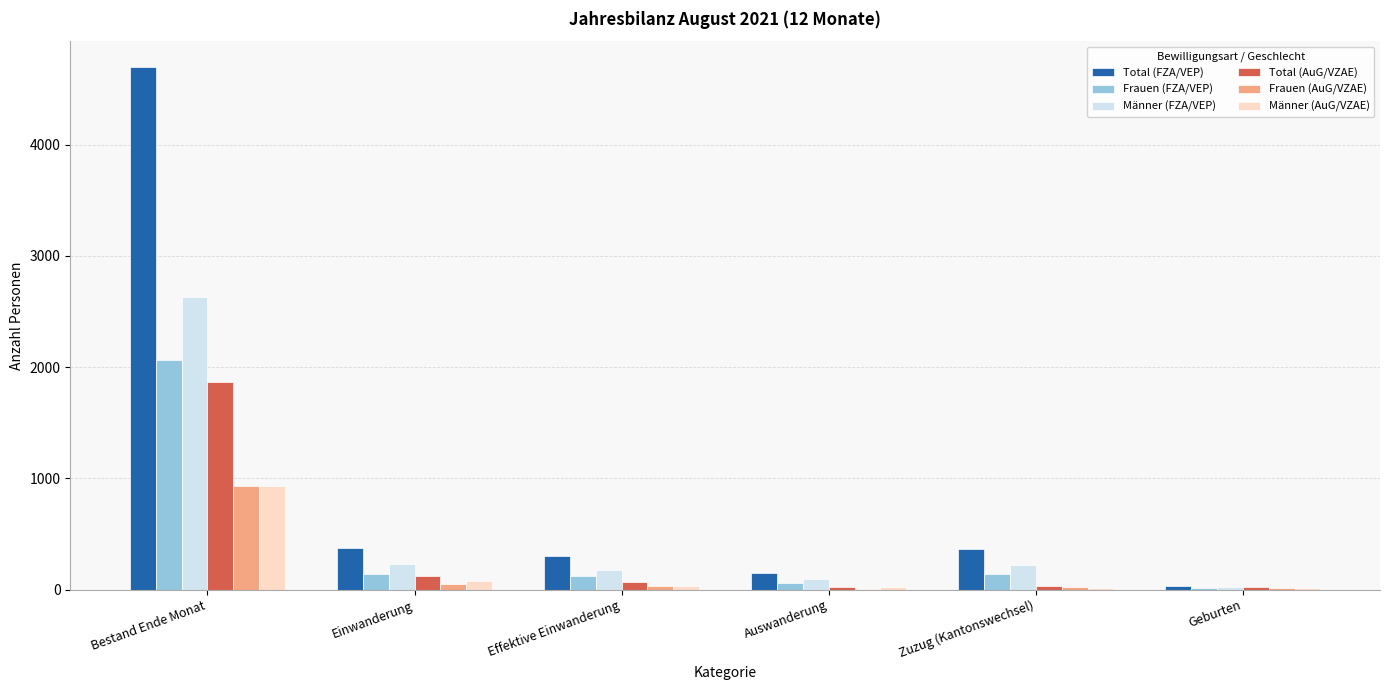

What is the sum of the Frauen (FZA/VEP) values at Einwanderung and Geburten?

157